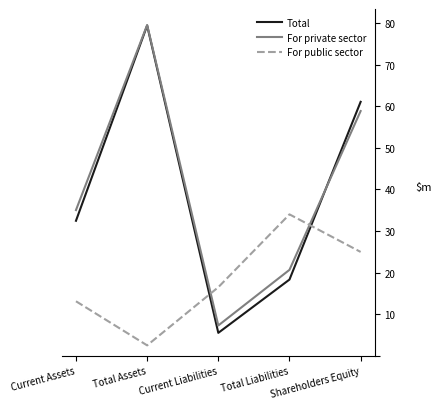

How many values in the Total series are below 32?

2